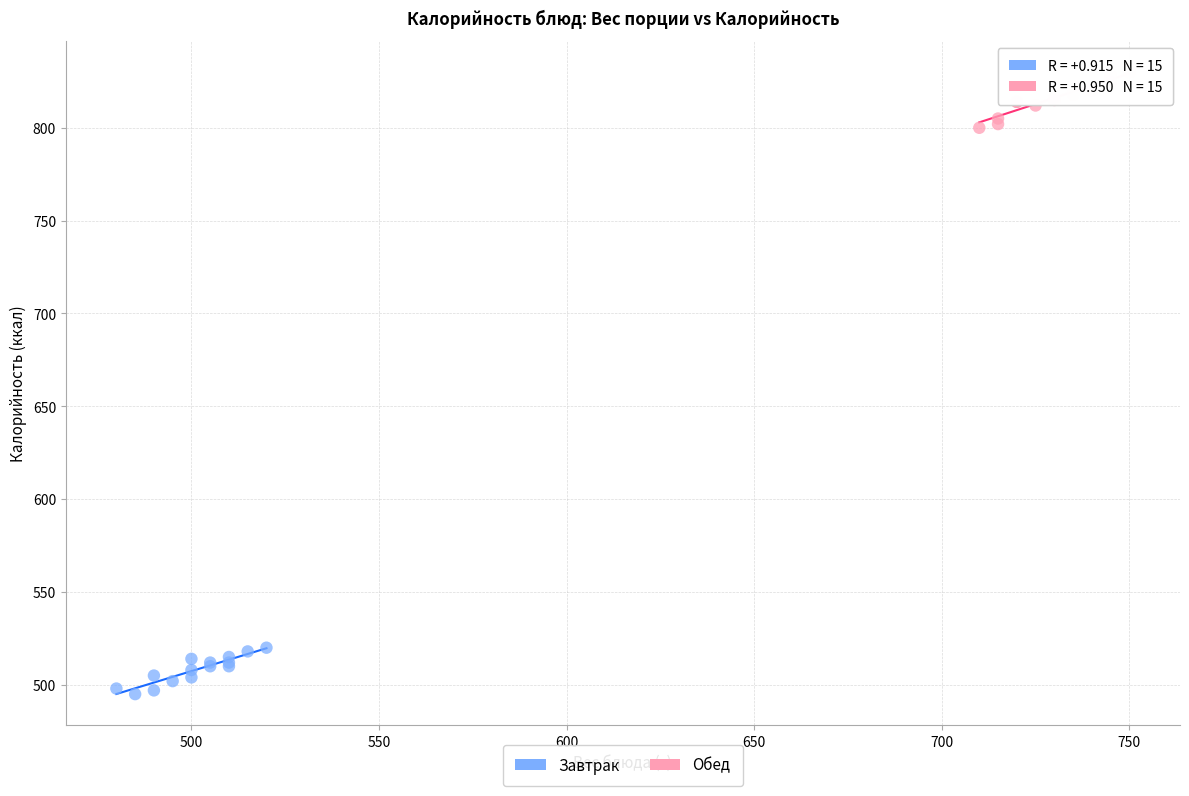

Which series contains the highest Y value?

Обед